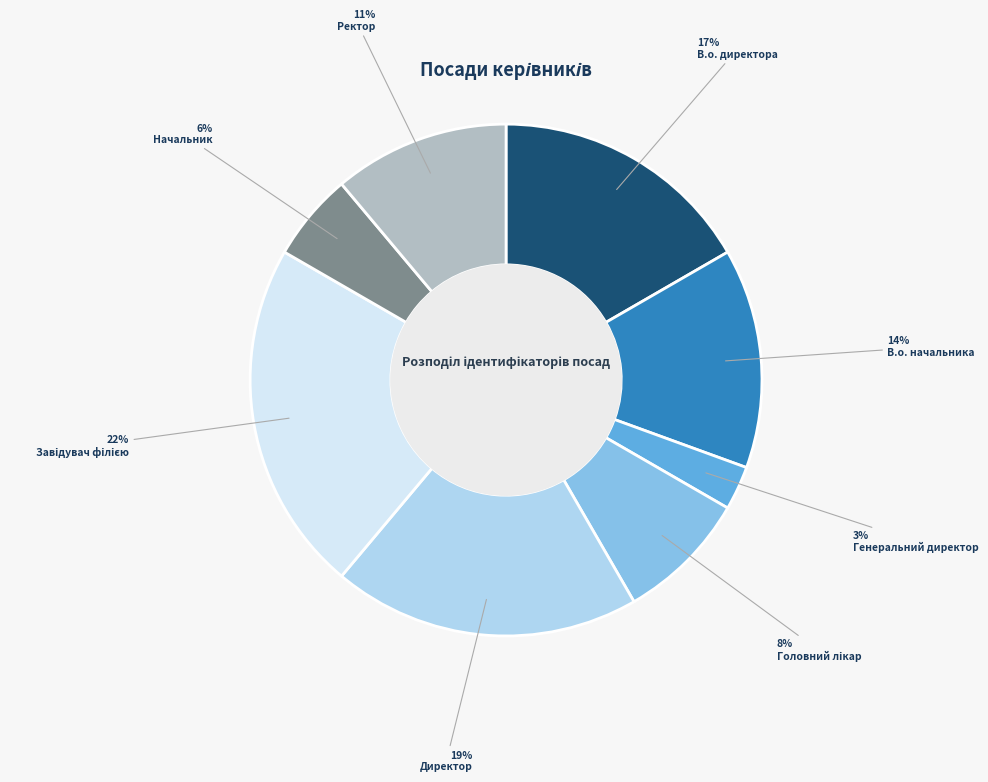

To the nearest percent, what is the average slice percentage?

12%